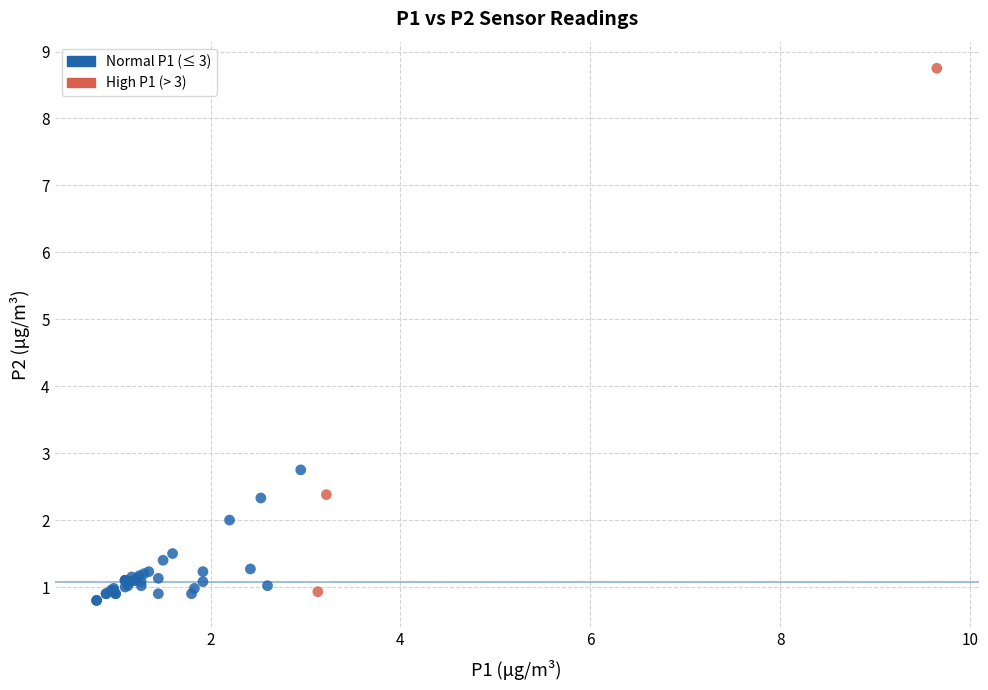

What Y value in the scatter plot is closest to 4?

2.8